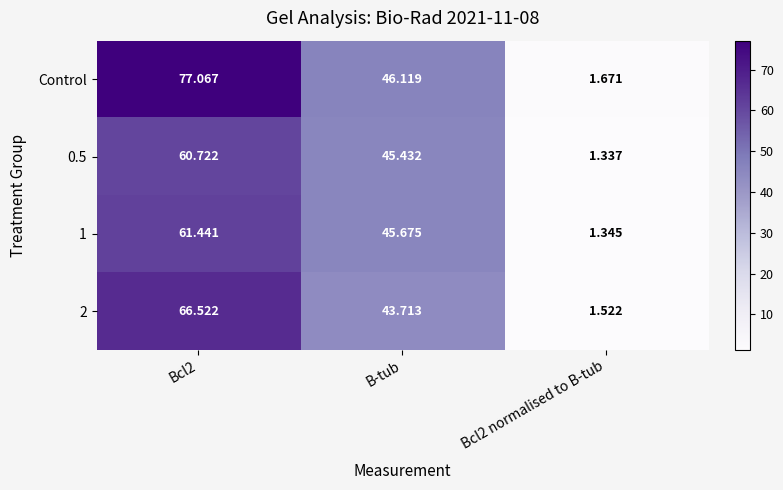

How many distinct data groups are displayed?

4